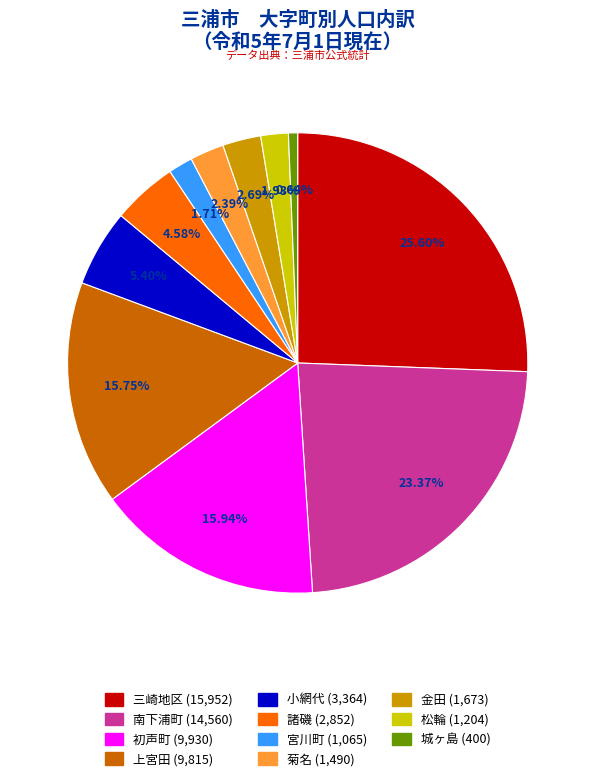

The 城ヶ島 slice represents 1% of the pie. True or false?

True